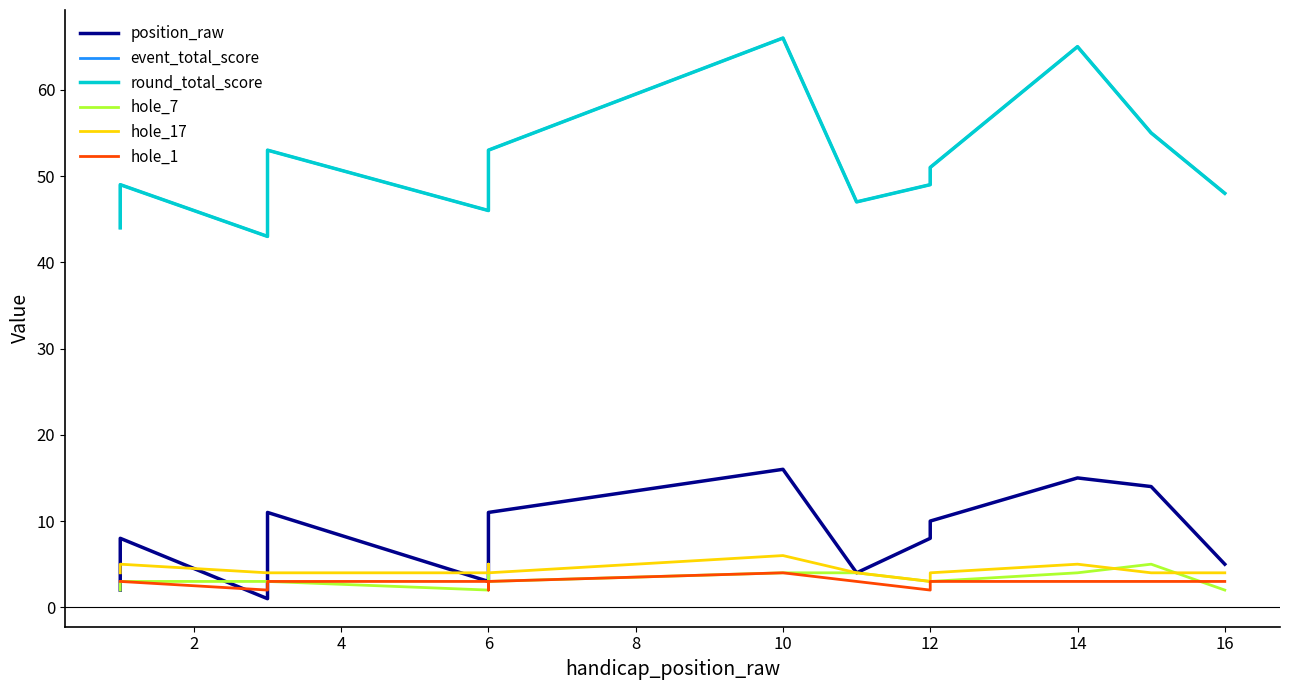

At which label does hole_7 first exceed 3?

6